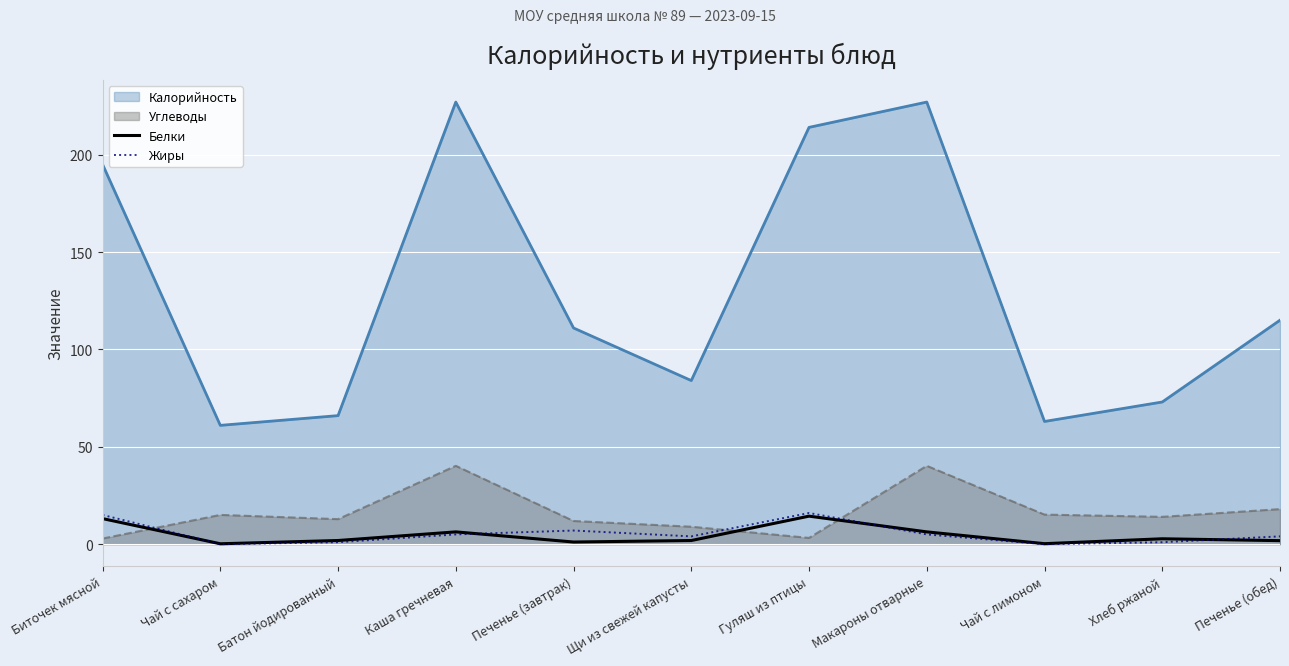

Which category has the lowest value across all series?

Чай с сахаром